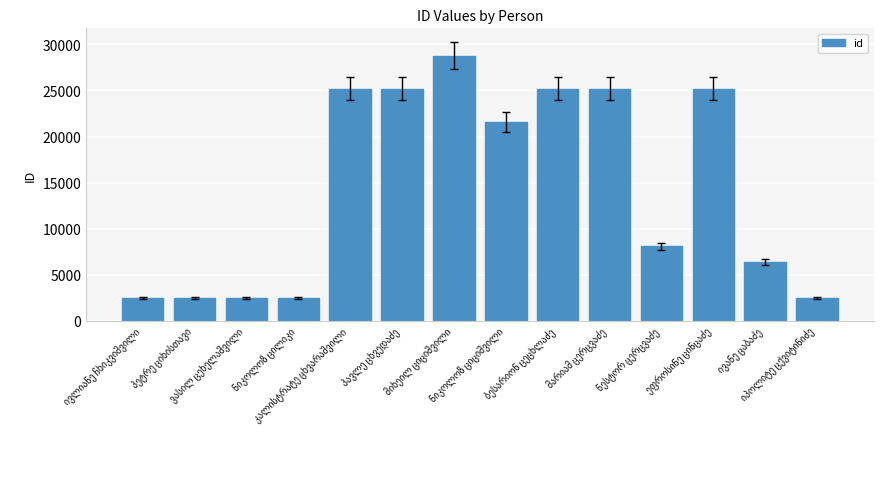

What is the average value?

14510